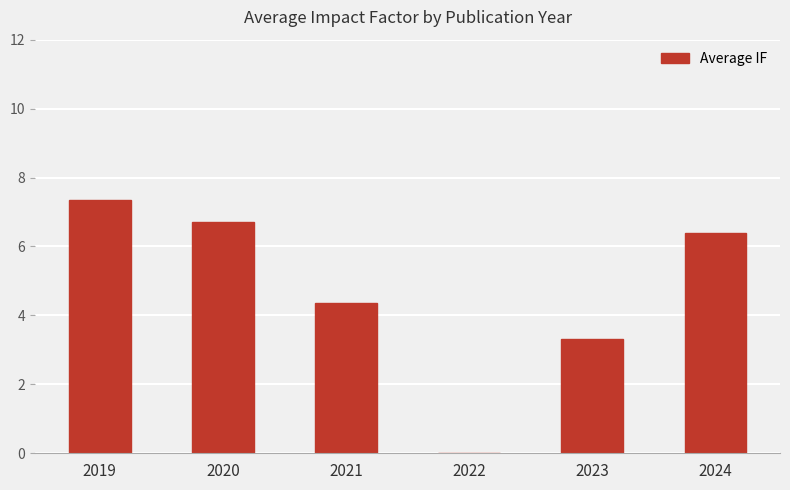

What is the maximum value shown in the chart?

7.3